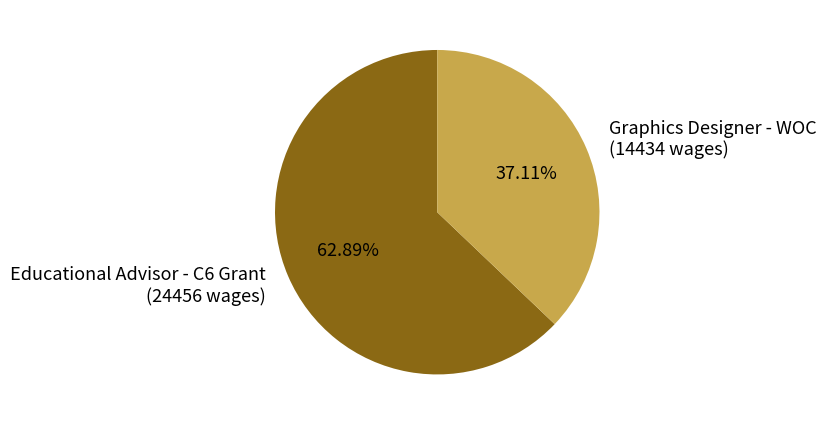

Which category accounts for the majority?

Educational Advisor - C6 Grant